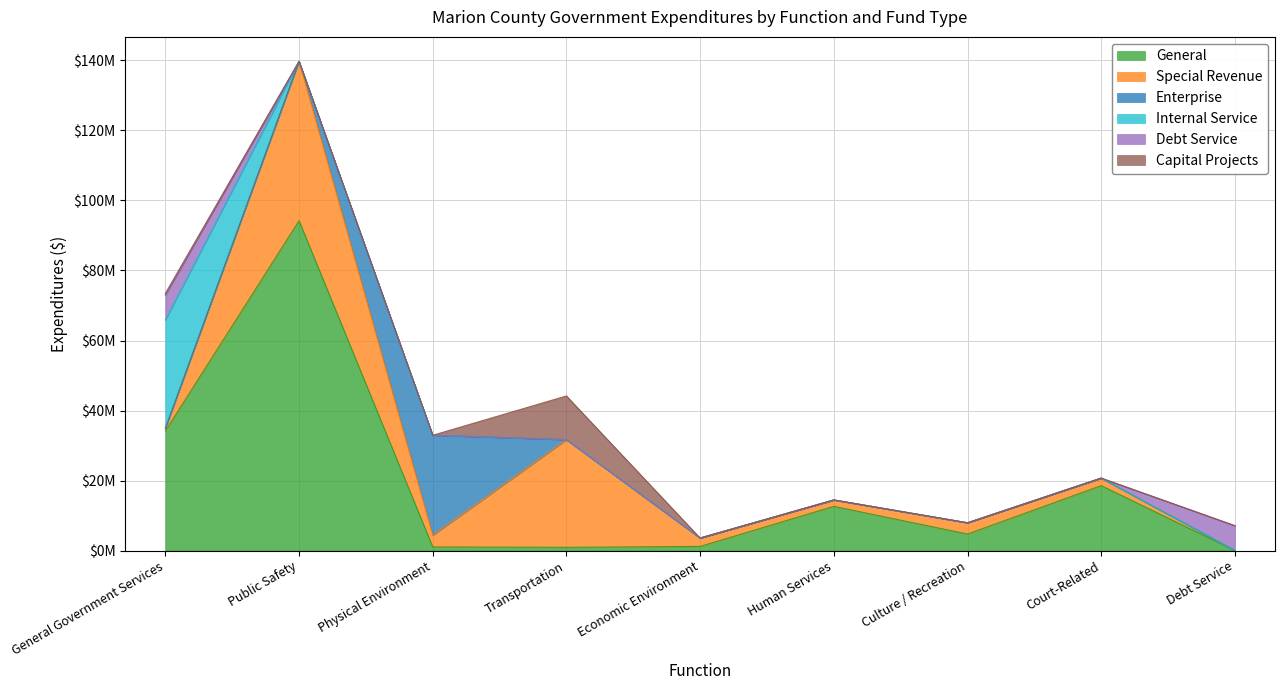

True or false: Enterprise and Debt Service intersect in this chart.

False